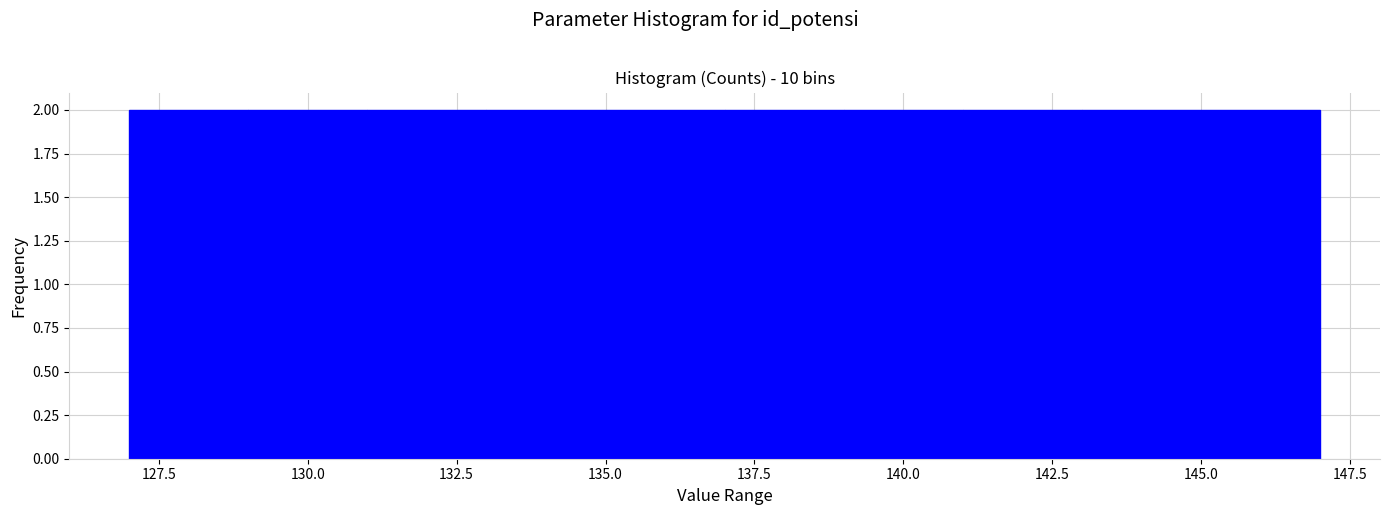

What is the height of the bar covering 145 to 147 on the x-axis? The values are not printed on the chart, so give them approximately, as read against the axis.

2